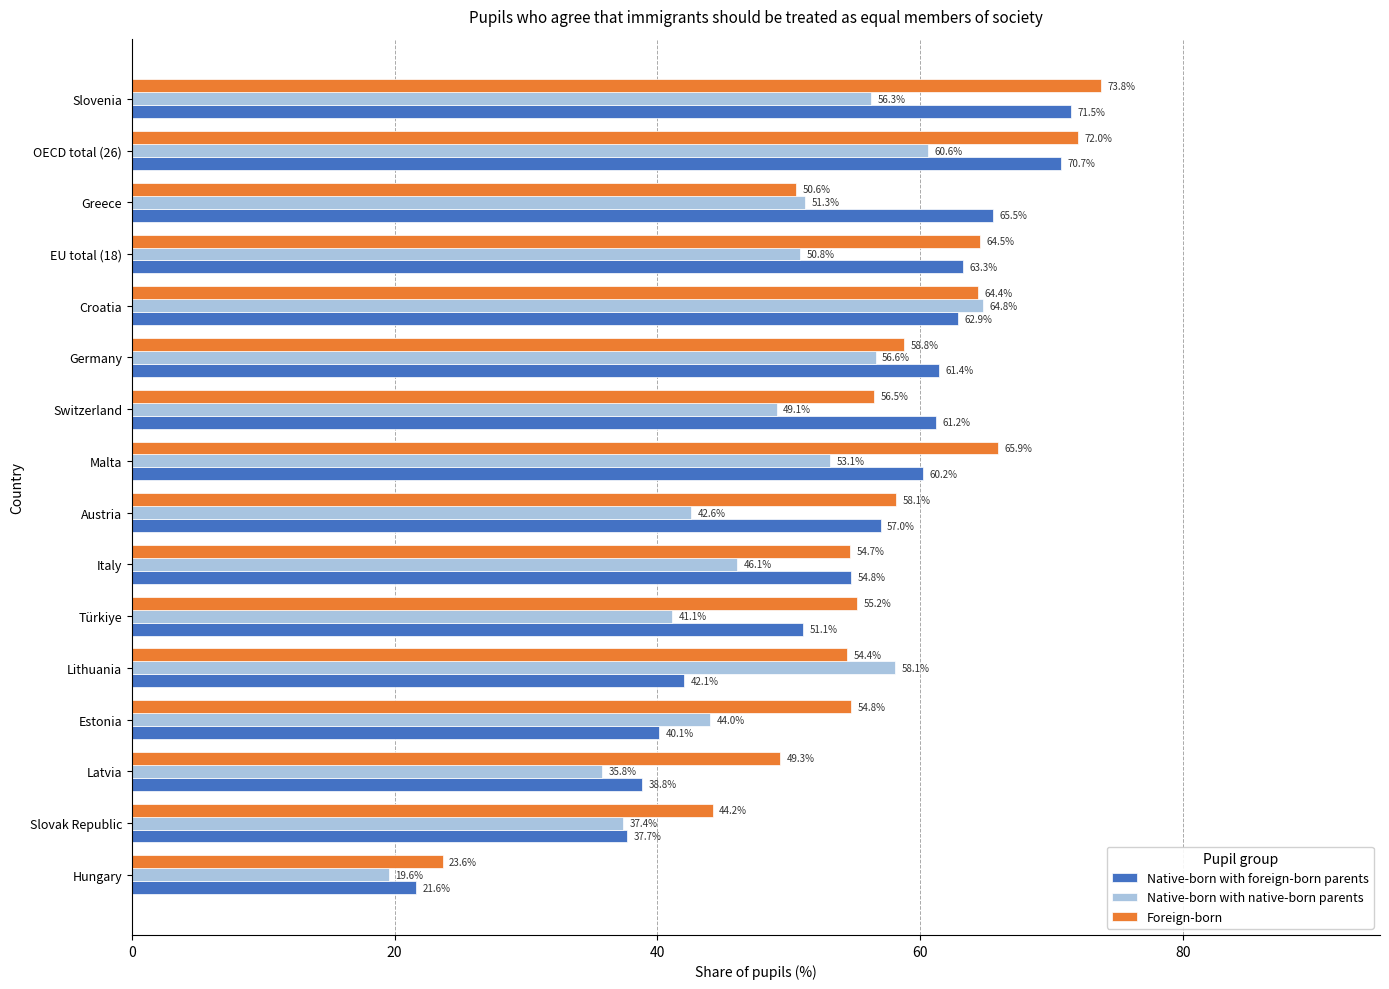

Rank the series by their maximum value, from lowest to highest.

Native-born with native-born parents, Native-born with foreign-born parents, Foreign-born